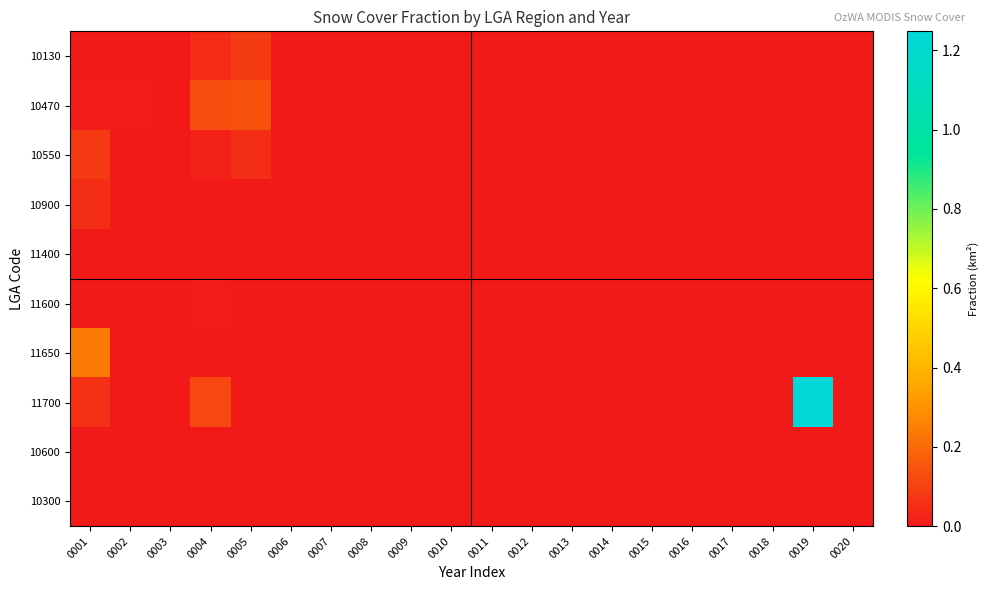

Which has a higher value, 0017 or 0001?

0001